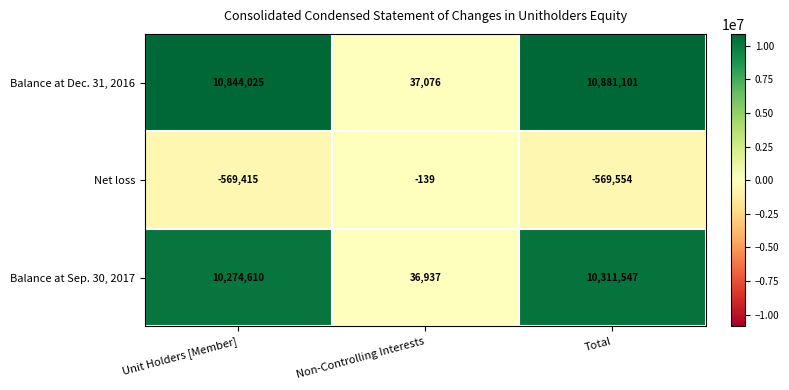

Between Unit Holders [Member] and Non-Controlling Interests, which series saw the biggest shift?

Balance at Dec. 31, 2016